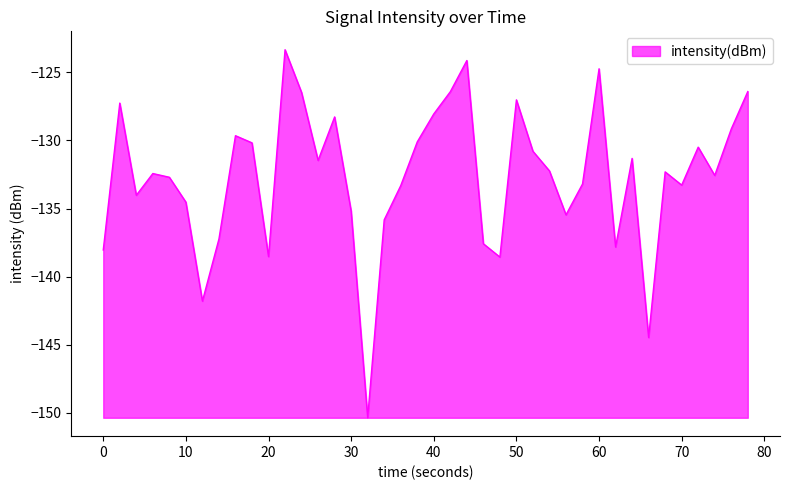

What is the difference between the maximum and second lowest values?

21.1